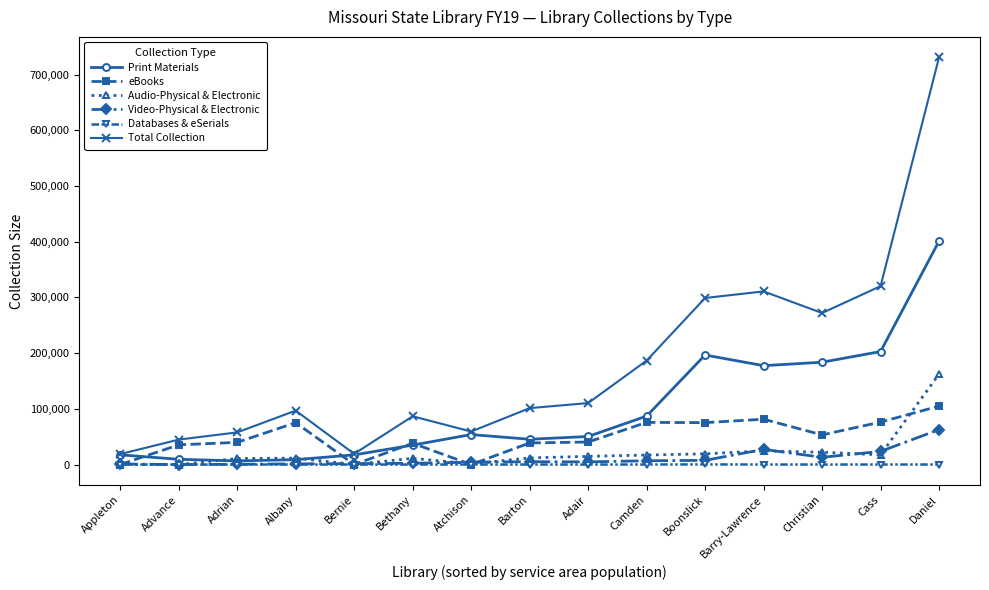

Is this an area chart (filled region under the line)?

No